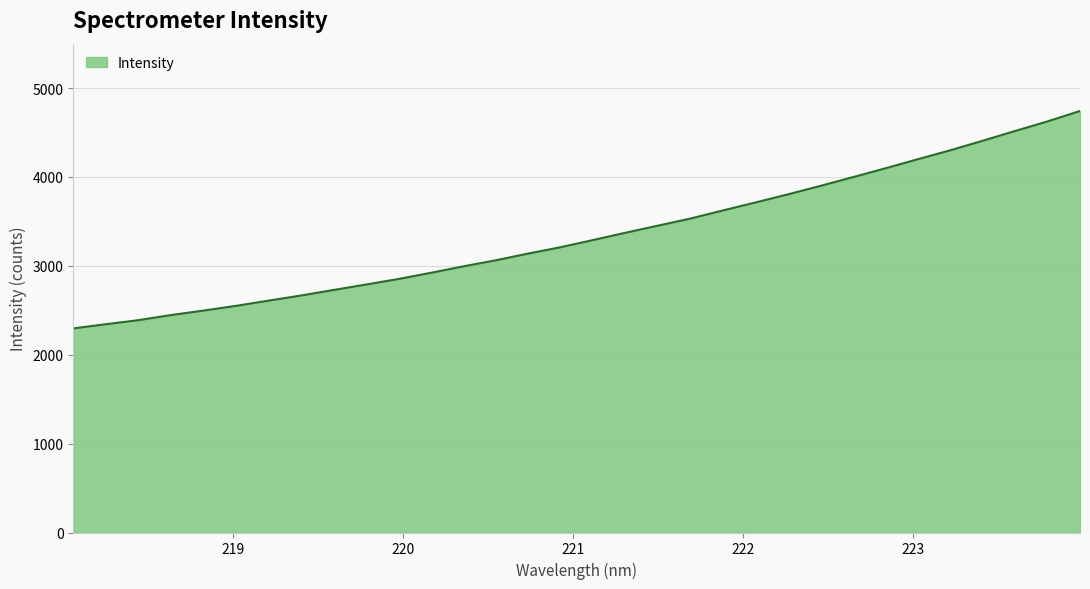

What is the maximum value shown in the chart?

4742.7